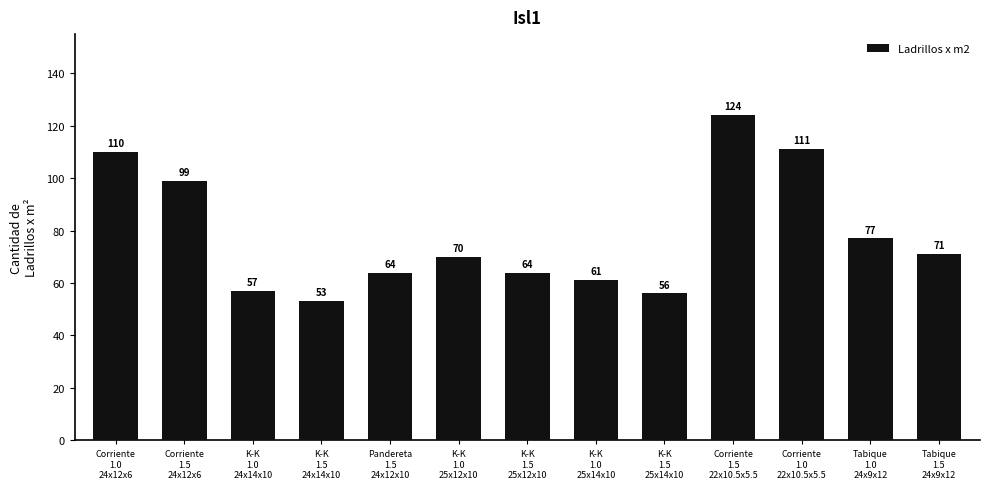

What is the difference between the maximum and minimum values?

71